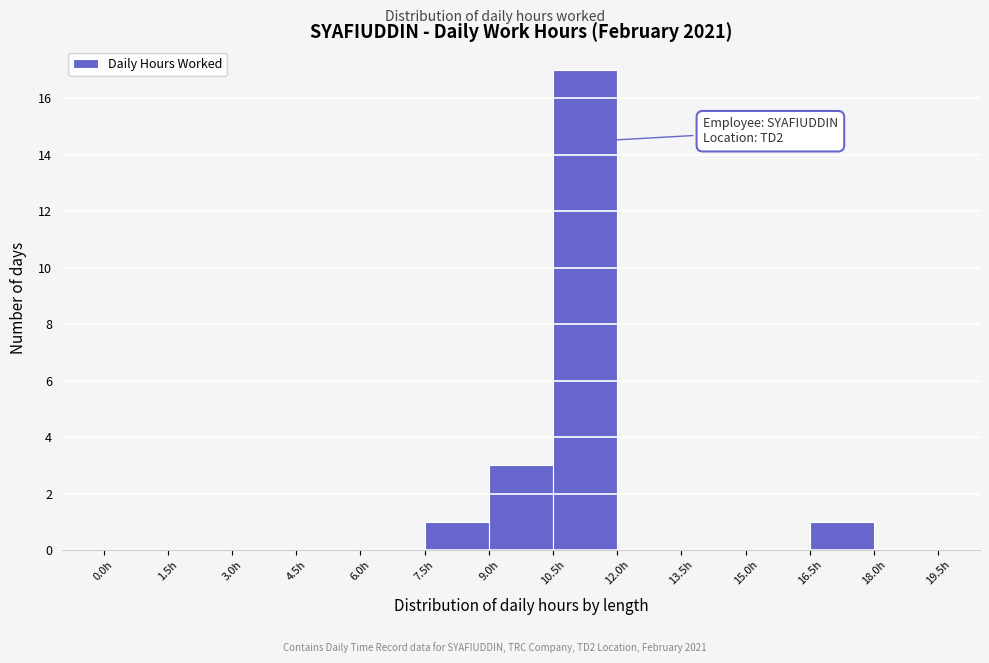

Which range on the x-axis has the tallest bar?

10.5 to 12.0